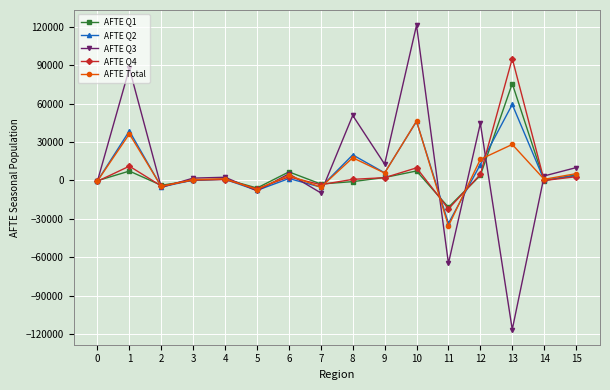

What is the spread (max minus min) of values at 8?

51685